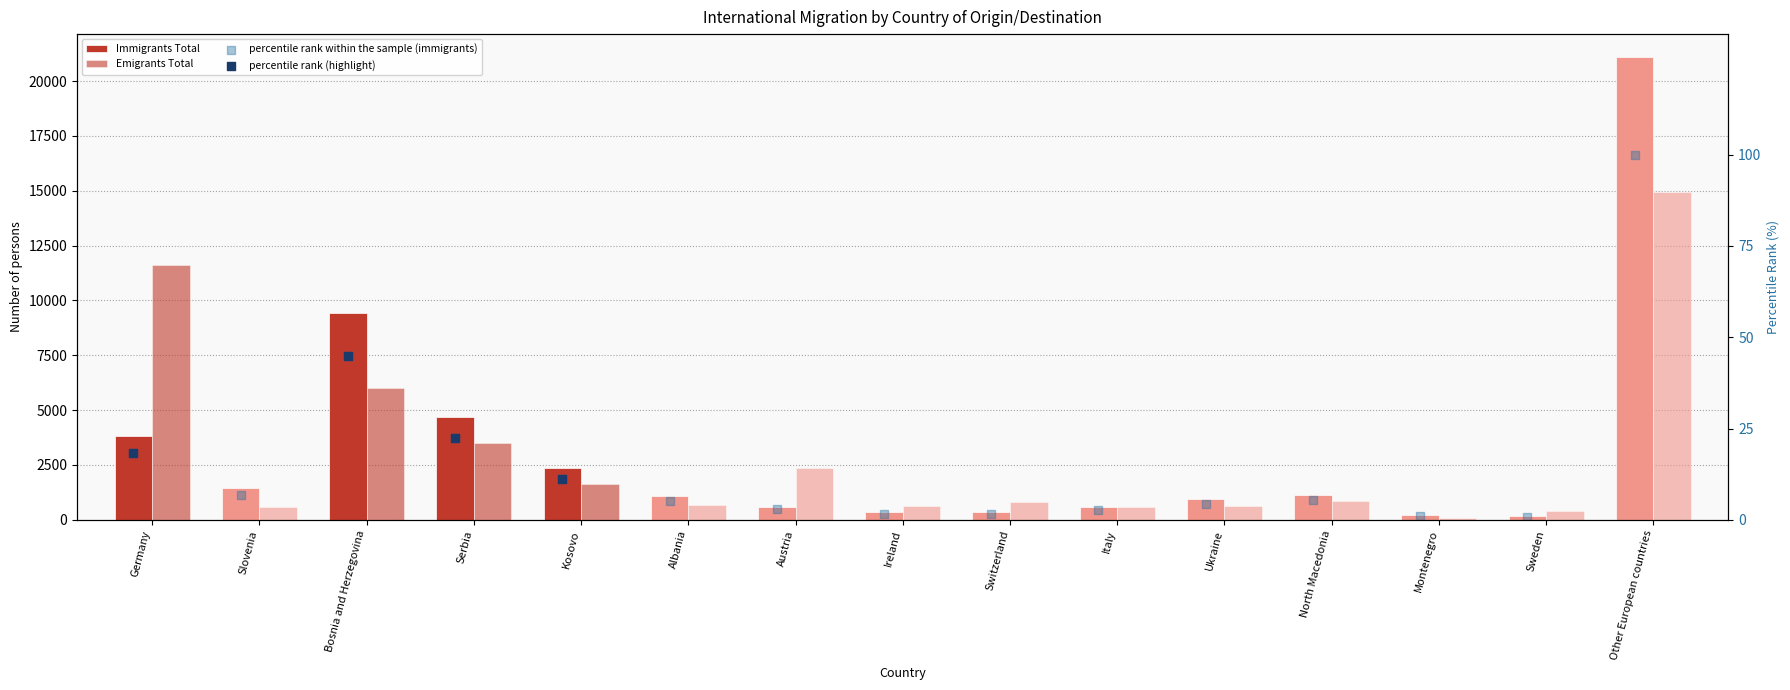

At which category is the sum across all series the highest?

Other European countries